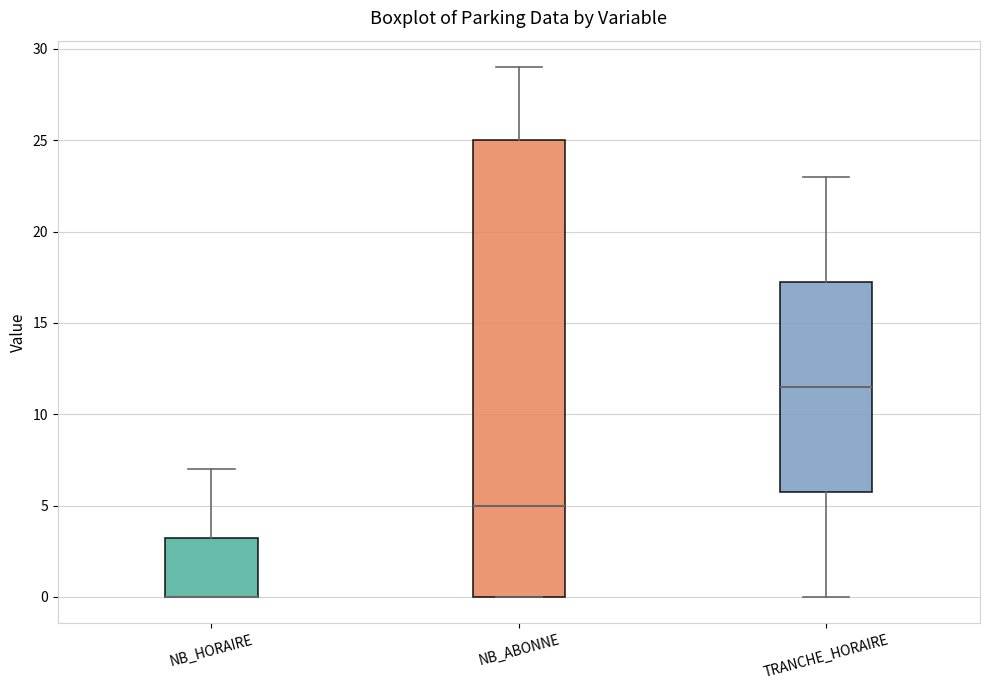

Comparing the boxes themselves (not the whiskers), which one is the tallest?

NB_ABONNE